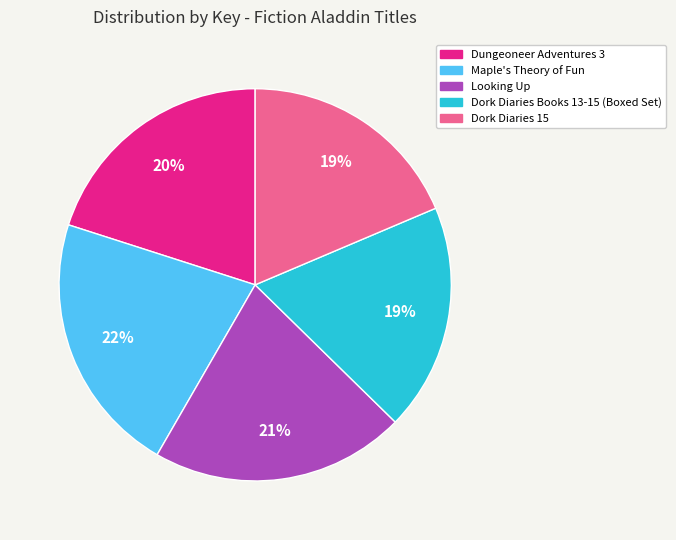

What is the largest slice in the pie chart?

Maple's Theory of Fun